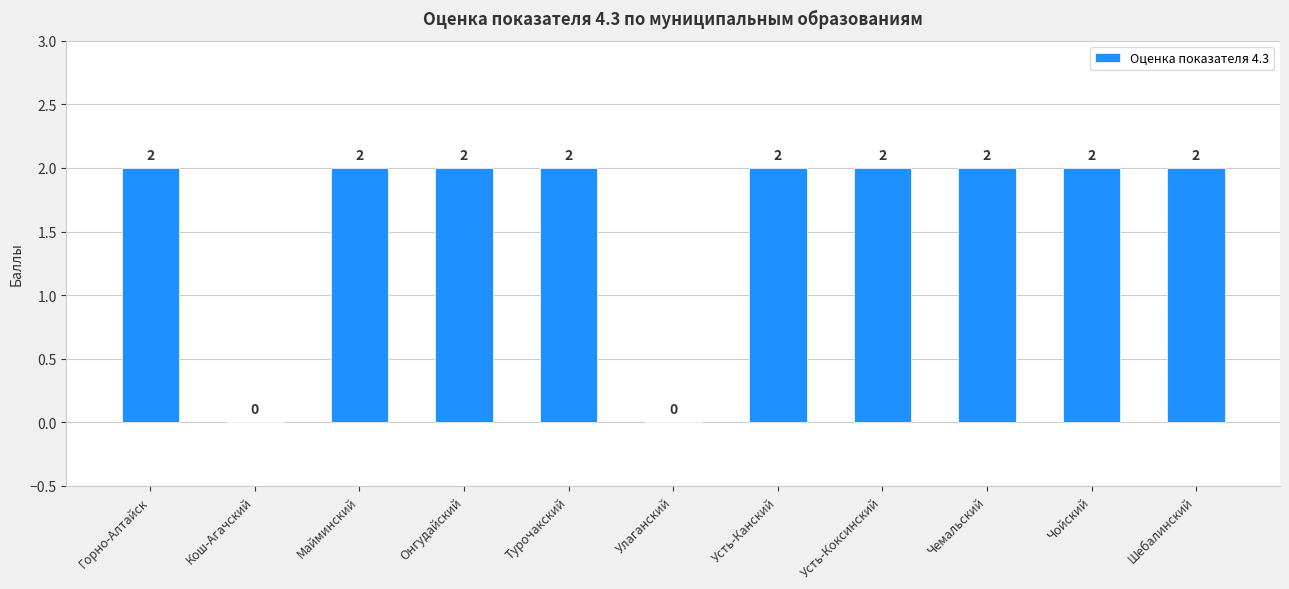

What value does the data have at Усть-Канский?

2